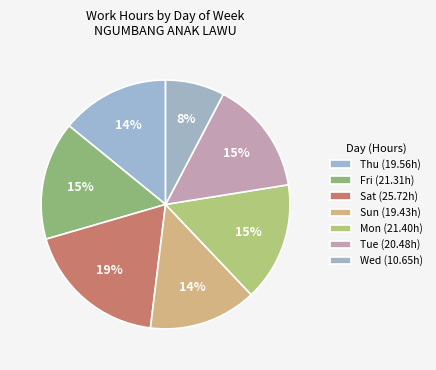

How many segments does this pie chart have?

7